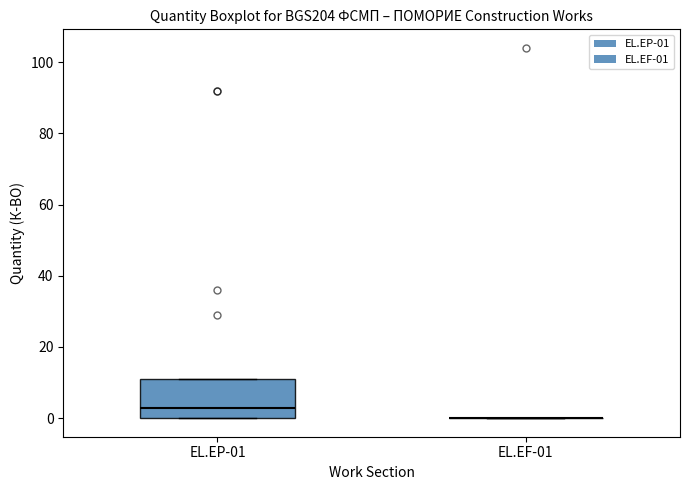

Comparing the boxes themselves (not the whiskers), which one is the tallest?

EL.EP-01